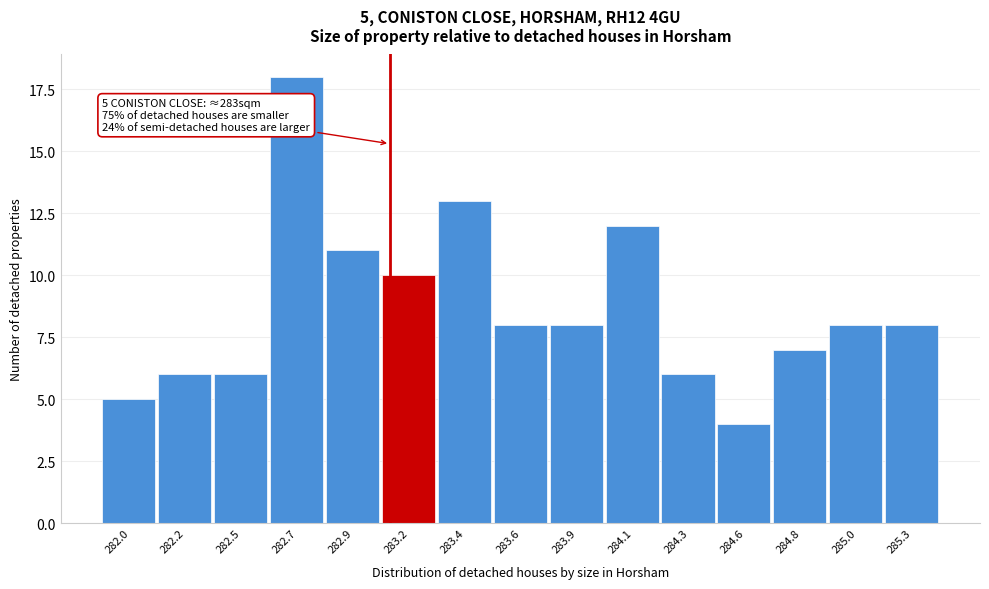

Reading right to left, transcribe all the data shown in this chart.

285.3=8	285.0=8	284.8=7	284.6=4	284.3=6	284.1=12	283.9=8	283.6=8	283.4=13	283.2=10	282.9=11	282.7=18	282.5=6	282.2=6	282.0=5